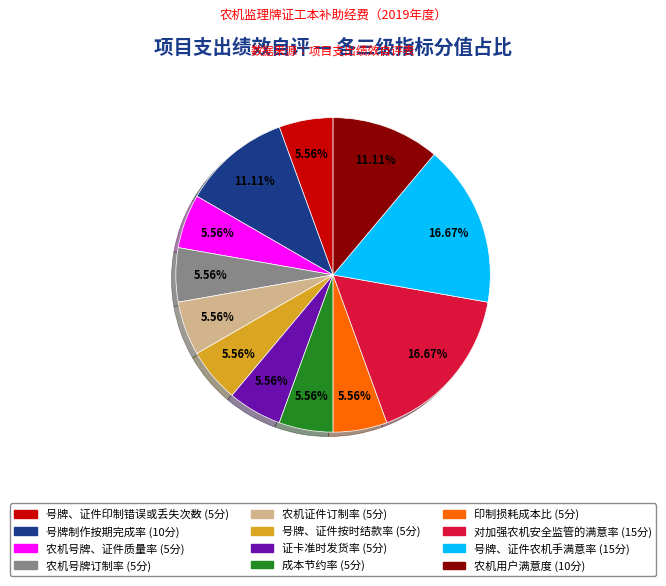

The 证卡准时发货率 slice represents 6% of the pie. True or false?

True